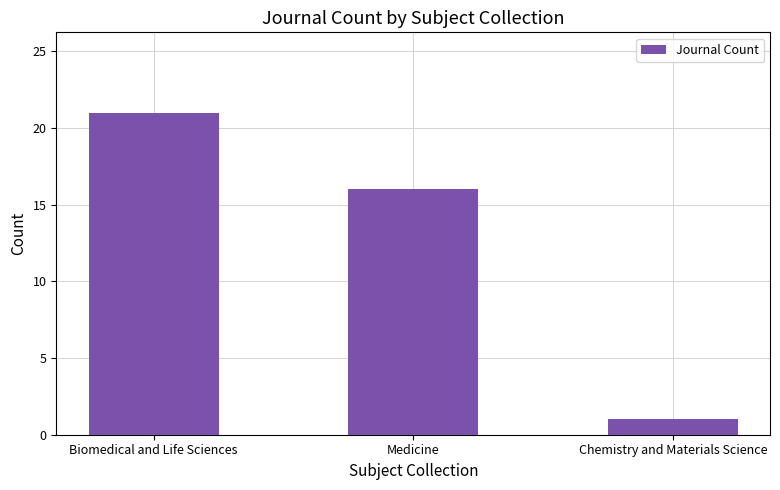

Between Medicine and Biomedical and Life Sciences, which is larger?

Biomedical and Life Sciences